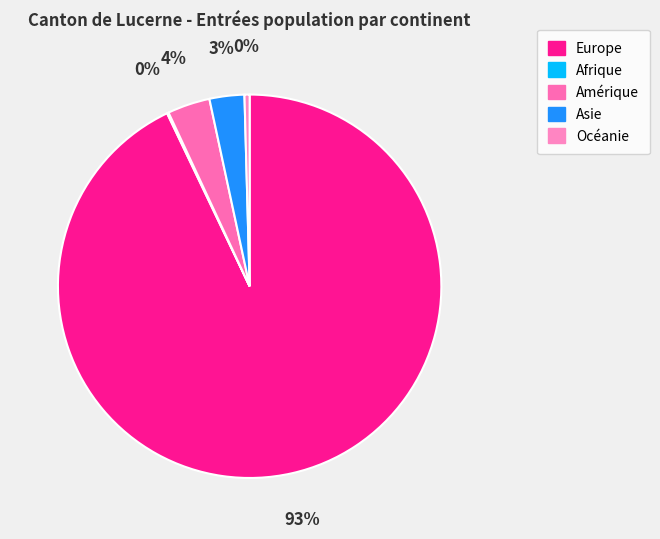

Is there a majority slice in this chart?

Yes